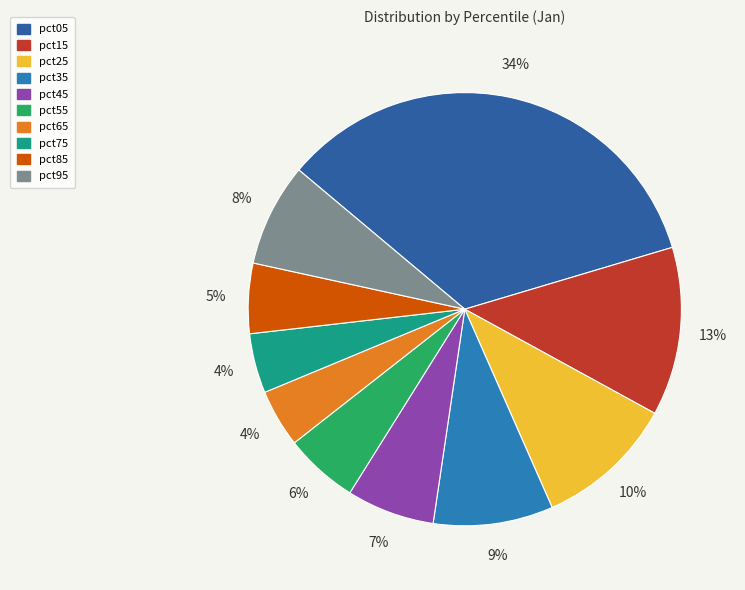

How many segments does this pie chart have?

10